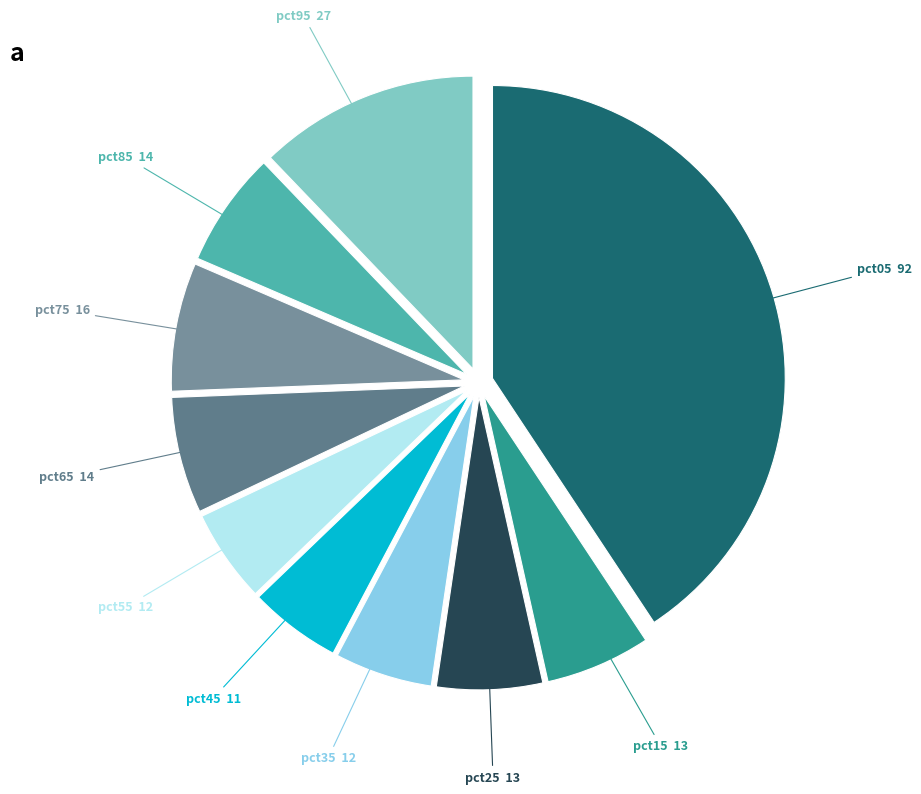

Rank the categories by value from highest to lowest.

pct05, pct95, pct75, pct65, pct85, pct25, pct15, pct35, pct55, pct45